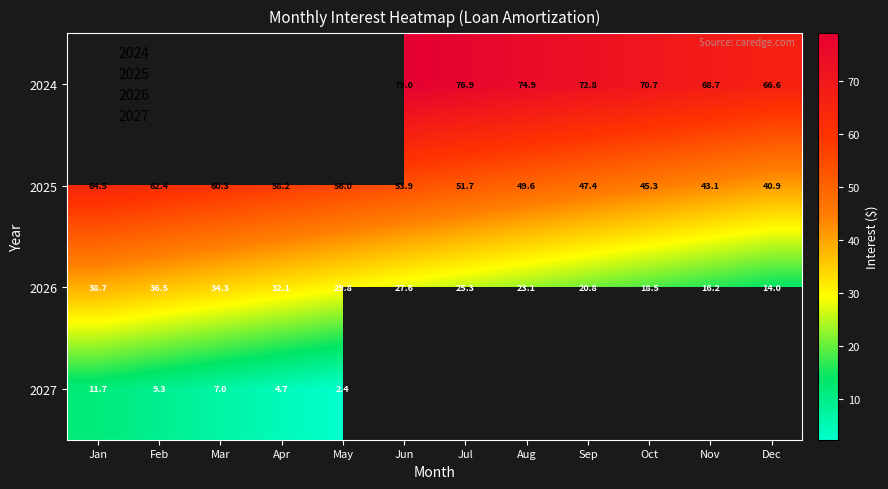

At which category does the chart reach its minimum across all series?

May